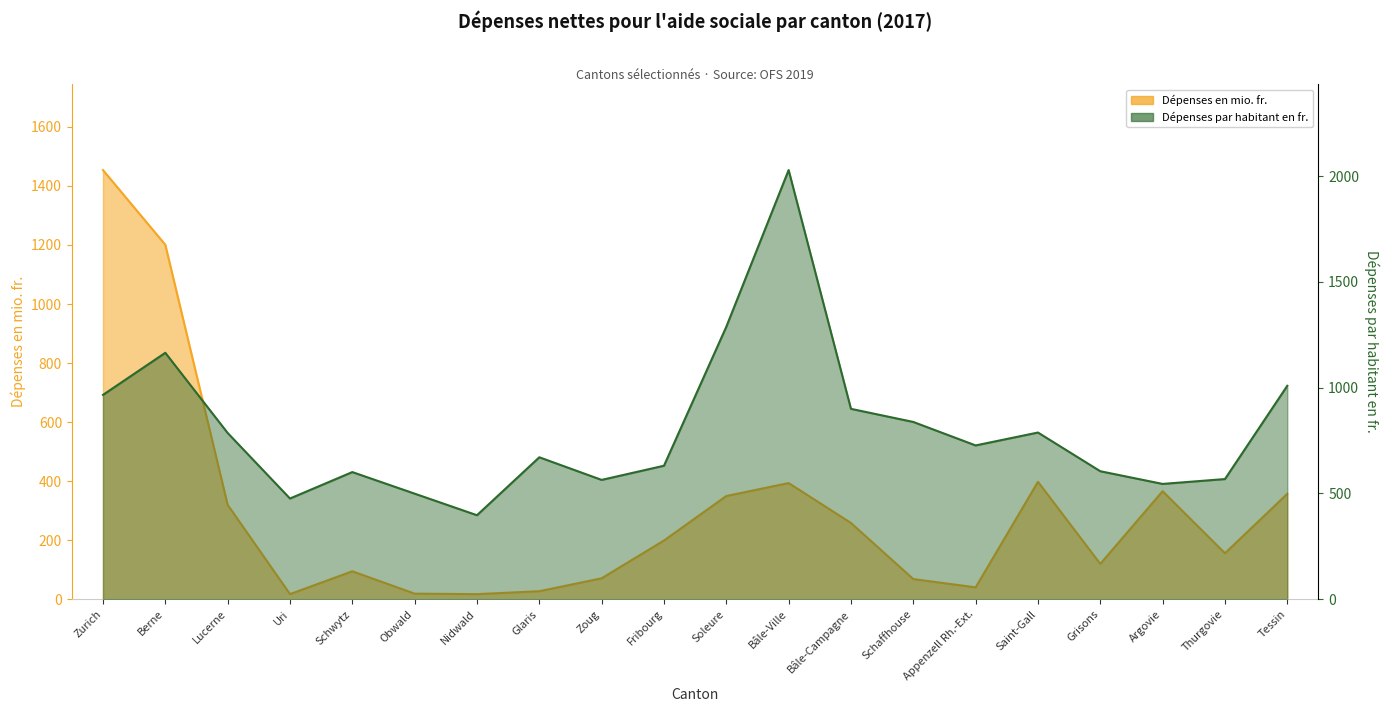

Reading left to right, what are all the values shown in this chart?

Dépenses en mio. fr.: Zurich=1453.8	Berne=1200.8	Lucerne=319.7	Uri=17.3	Schwytz=94.5	Obwald=18.8	Nidwald=17.1	Glaris=27.1	Zoug=70.8	Fribourg=198.8	Soleure=349.5	Bâle-Ville=393.5	Bâle-Campagne=258.2	Schaffhouse=68.2	Appenzell Rh.-Ext.=40.1	Saint-Gall=397.7	Grisons=119.7	Argovie=365.9	Thurgovie=155.6	Tessin=357.1
Dépenses par habitant en fr.: Zurich=966.0	Berne=1165.0	Lucerne=786.0	Uri=476.0	Schwytz=601.0	Obwald=499.0	Nidwald=397.0	Glaris=671.0	Zoug=564.0	Fribourg=631.0	Soleure=1288.0	Bâle-Ville=2029.0	Bâle-Campagne=900.0	Schaffhouse=838.0	Appenzell Rh.-Ext.=727.0	Saint-Gall=788.0	Grisons=605.0	Argovie=545.0	Thurgovie=568.0	Tessin=1009.0